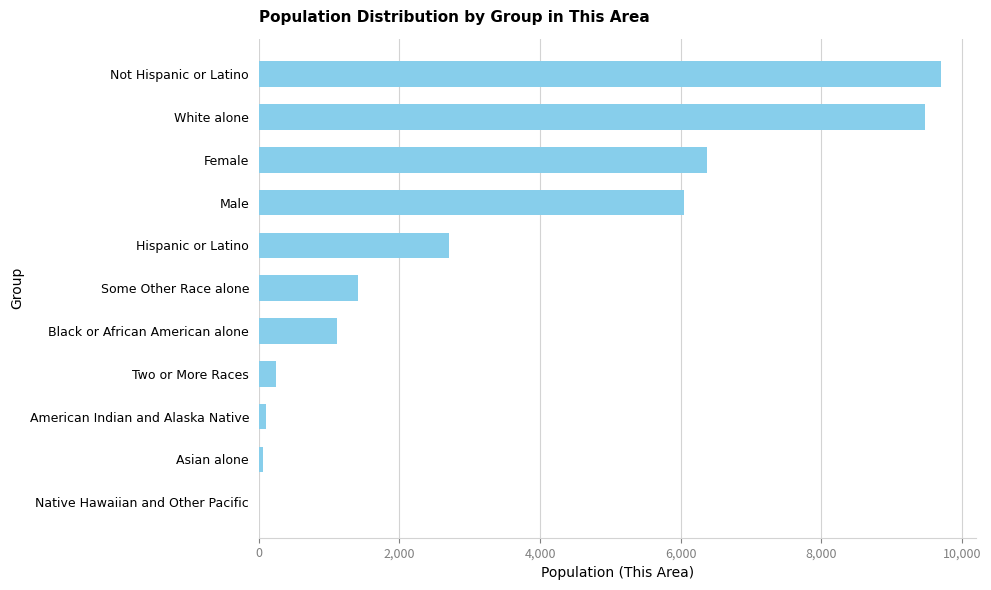

The value at Some Other Race alone is 565. True or false?

False